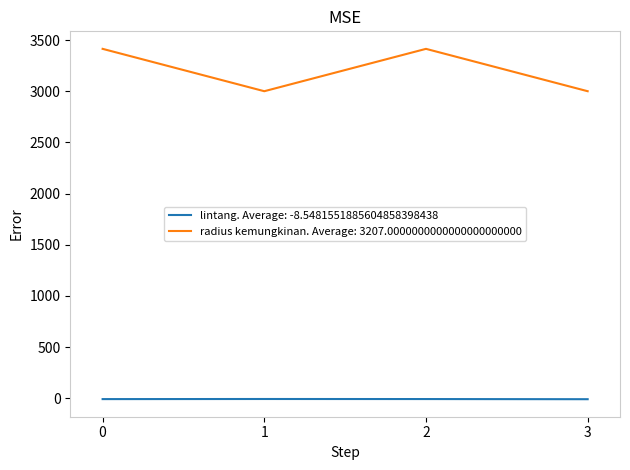

Which series has the largest total across all categories?

radius kemungkinan. Average: 3207.0000000000000000000000